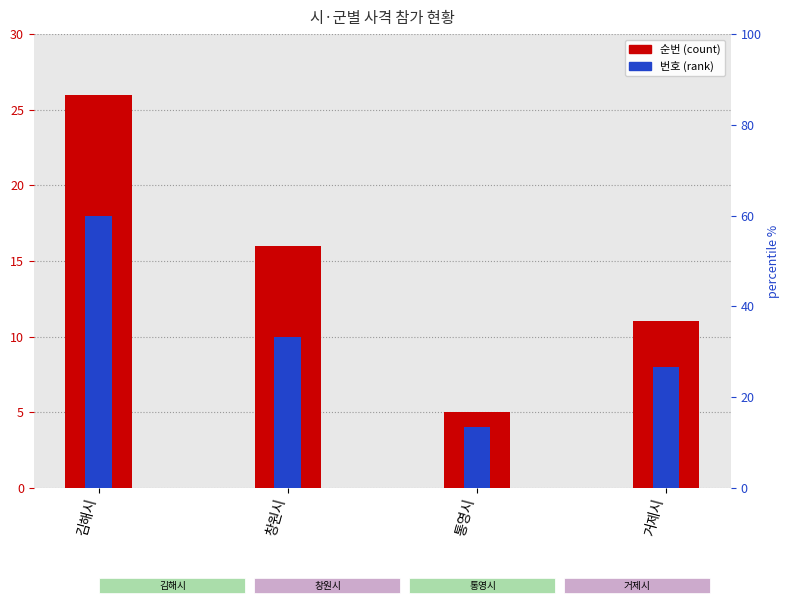

Reading left to right, what are all the values shown in this chart?

순번: 김해시=26	창원시=16	통영시=5	거제시=11
번호: 김해시=18	창원시=10	통영시=4	거제시=8